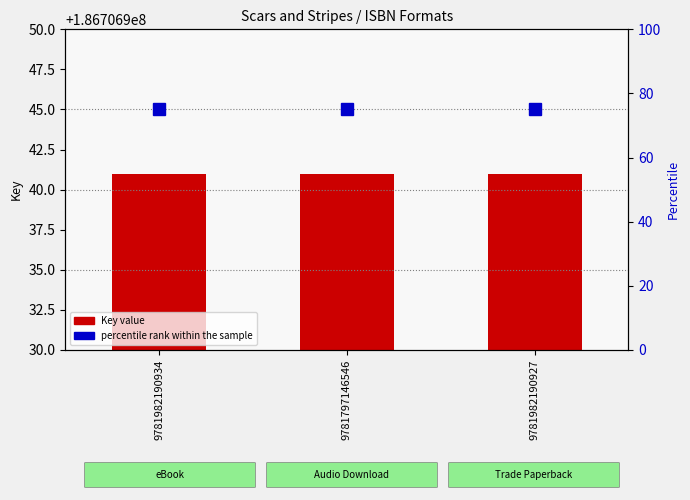

List the labels in order of Key value value, largest first.

9781982190934, 9781797146546, 9781982190927